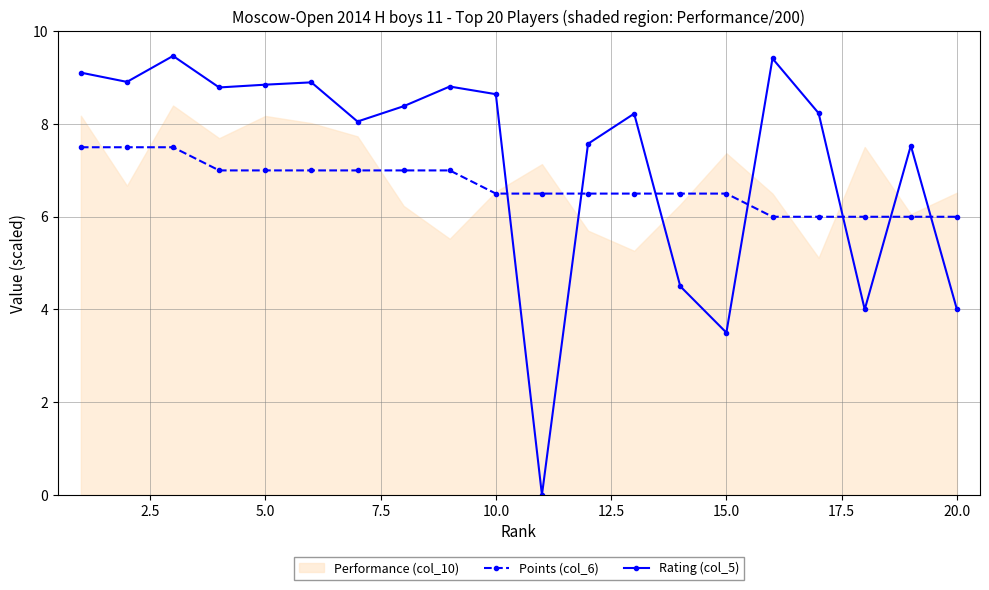

What is the lowest value of the Points (col_6) series?

6.0